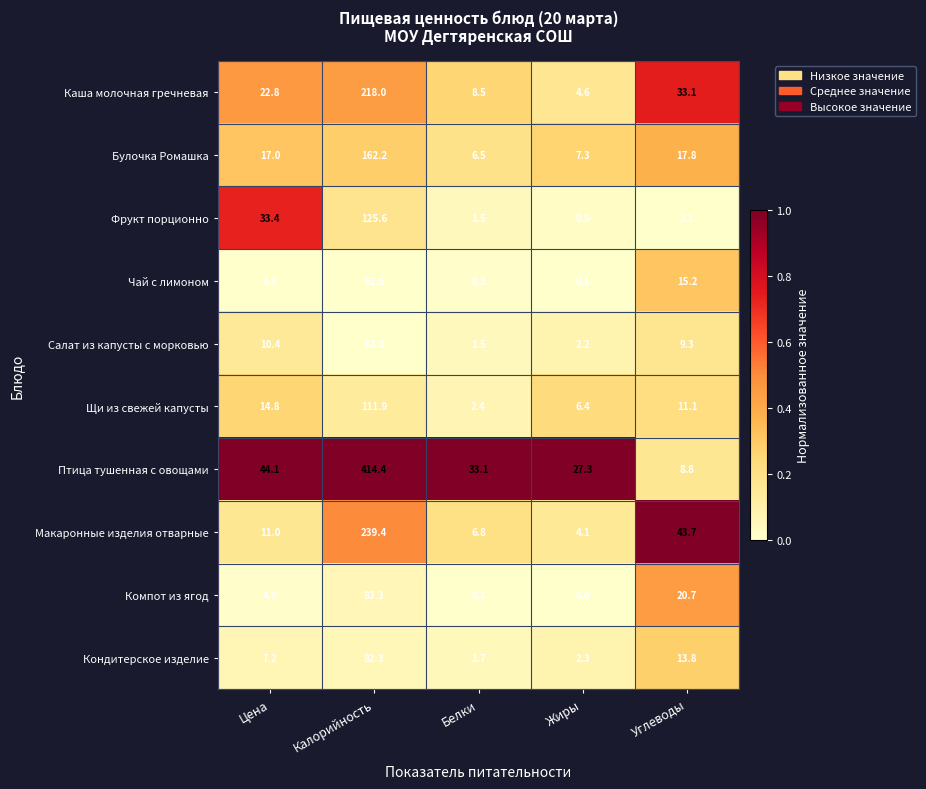

What is the sum of the Кондитерское изделие values at Белки and Калорийность?

84.0